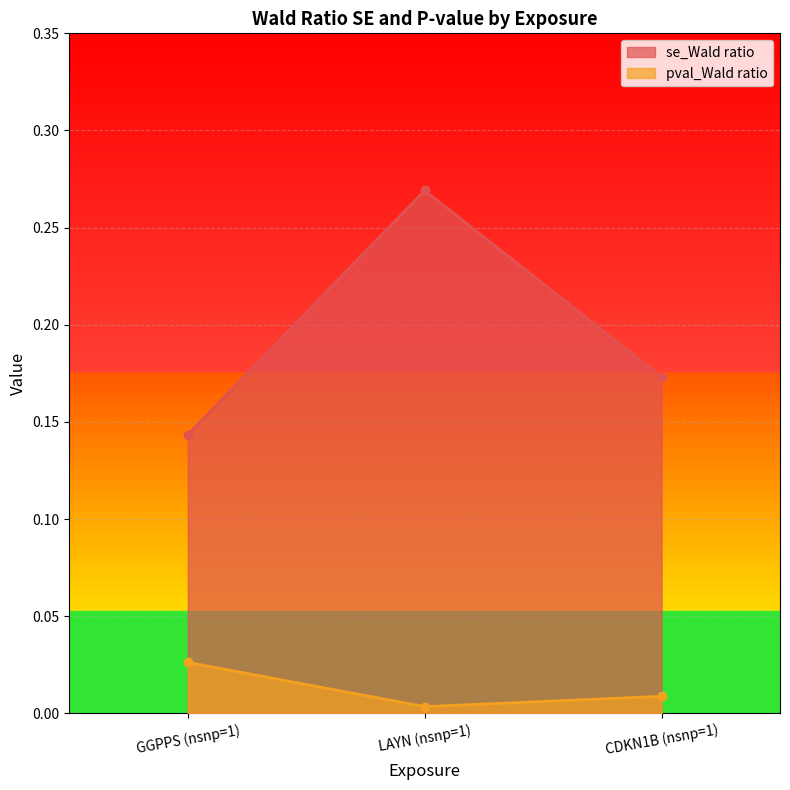

Is the value of se_Wald ratio at LAYN (nsnp=1) greater than the value of pval_Wald ratio at CDKN1B (nsnp=1)?

Yes